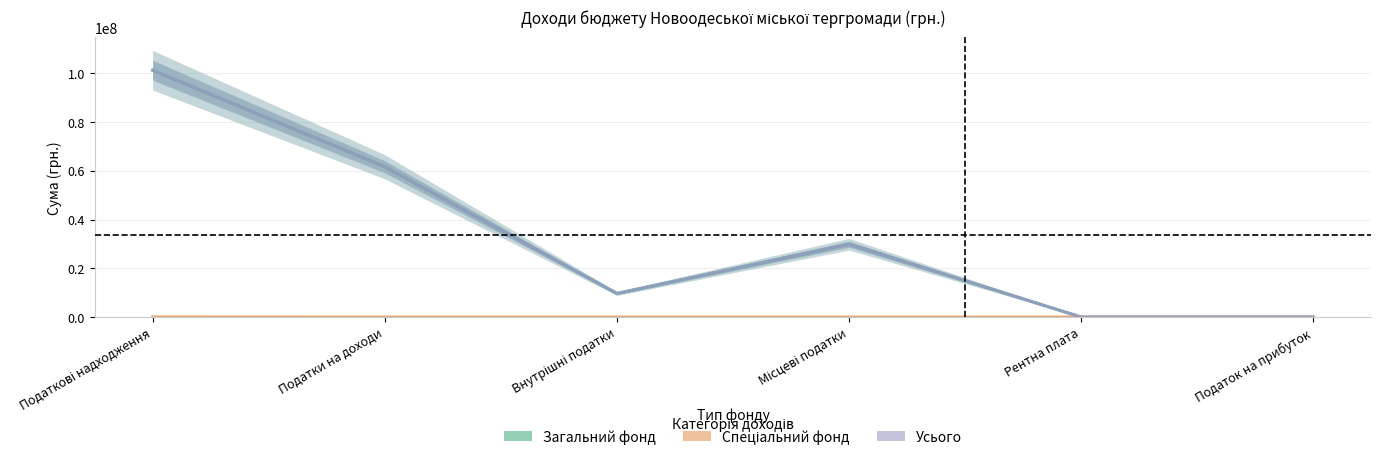

What is the sum of all Спеціальний фонд values?

50018